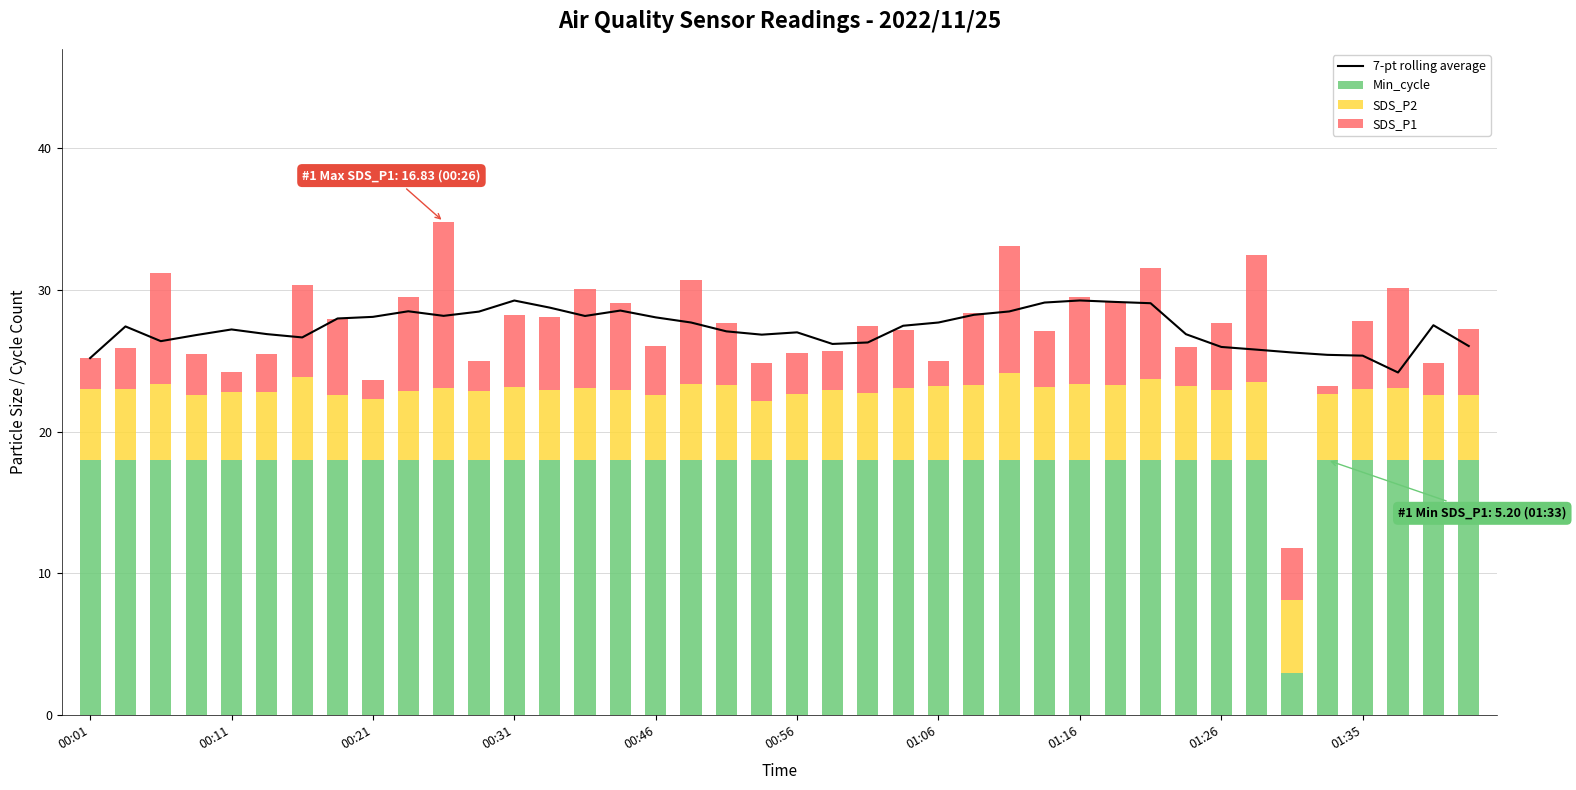

Between 27 and 35, which is larger?

27